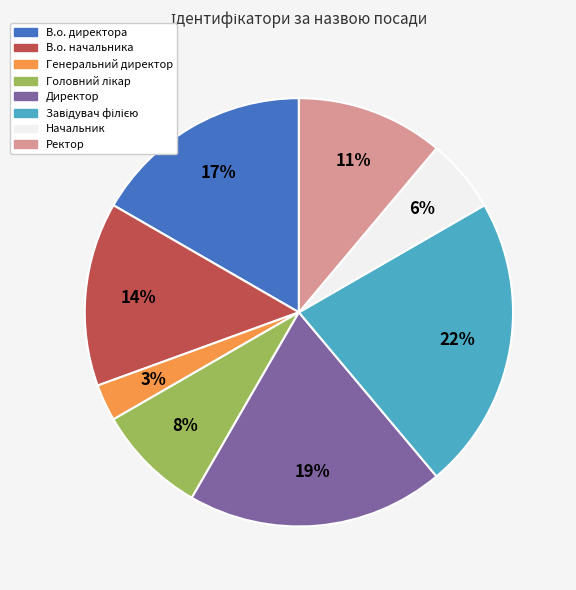

The В.о. директора slice represents 17% of the pie. True or false?

True